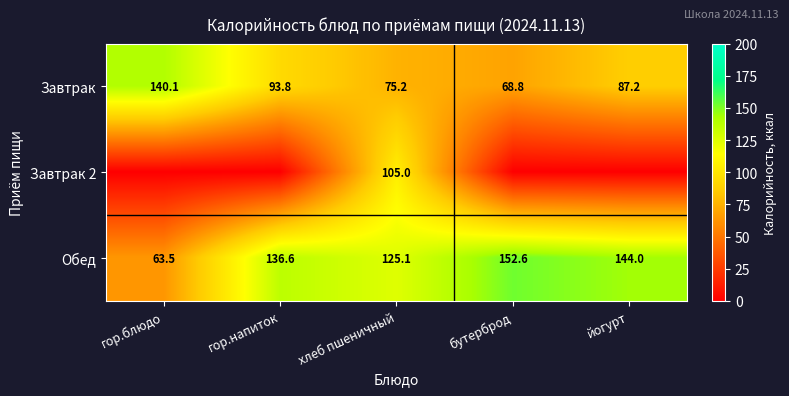

At which category is the sum across all series the highest?

хлеб пшеничный